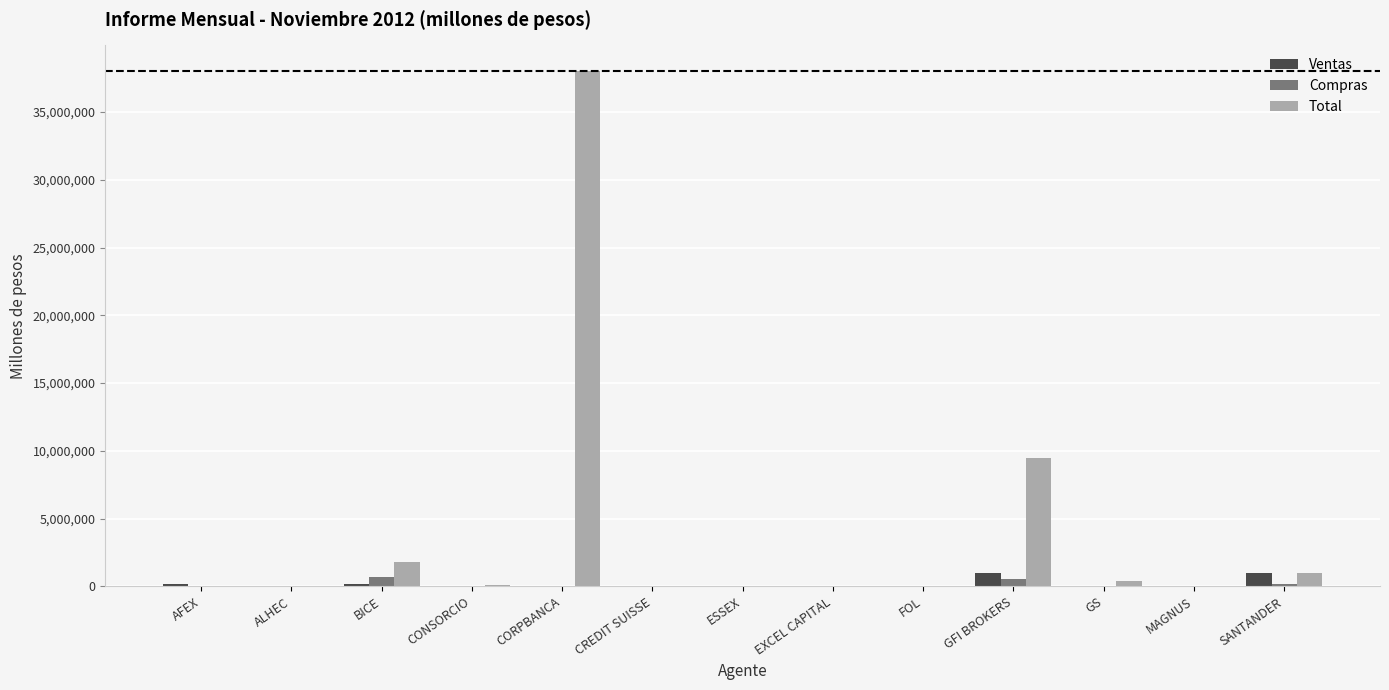

What is the total value across all series at SANTANDER?

2202962.5